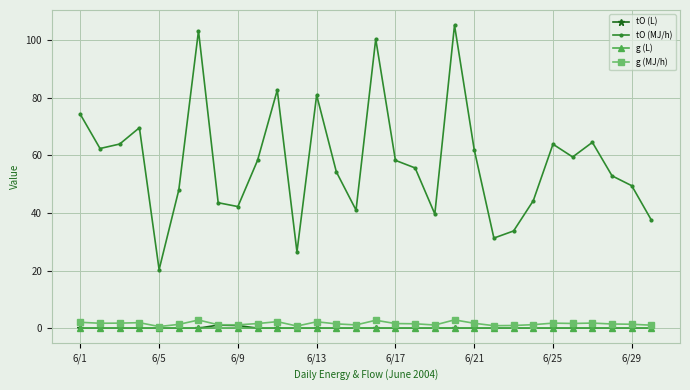

Which series has the largest range (max minus min)?

tO (MJ/h)